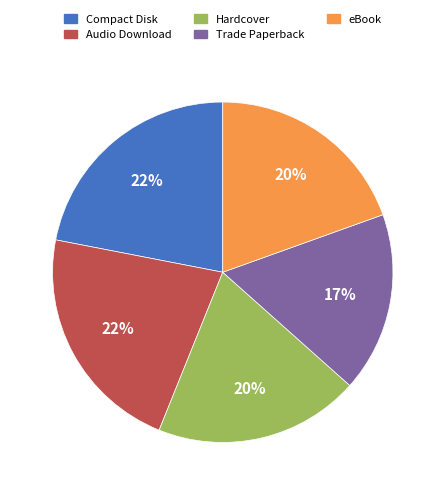

How many segments does this pie chart have?

5